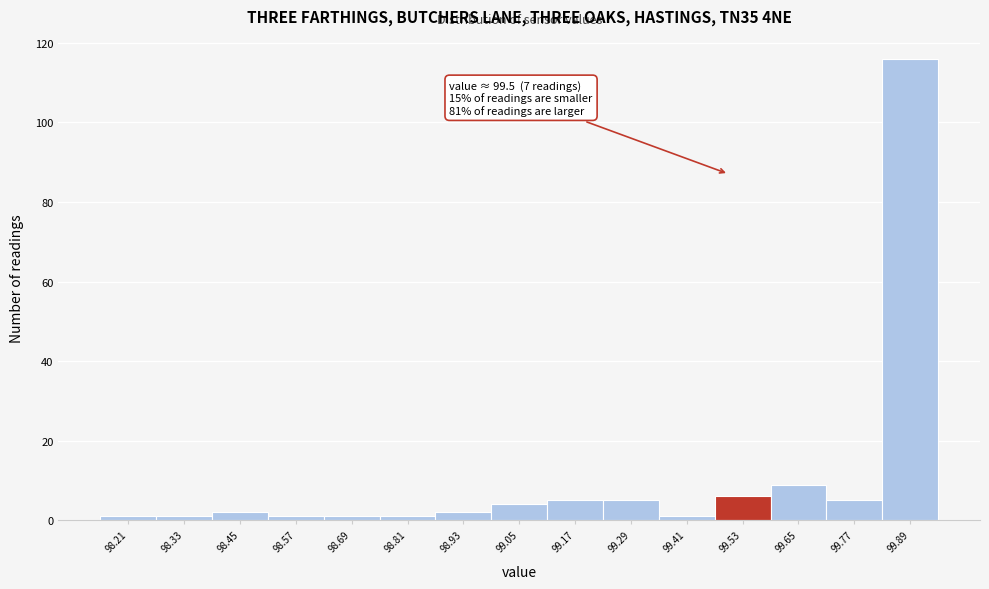

Which range on the x-axis has the tallest bar?

99.83 to 99.95